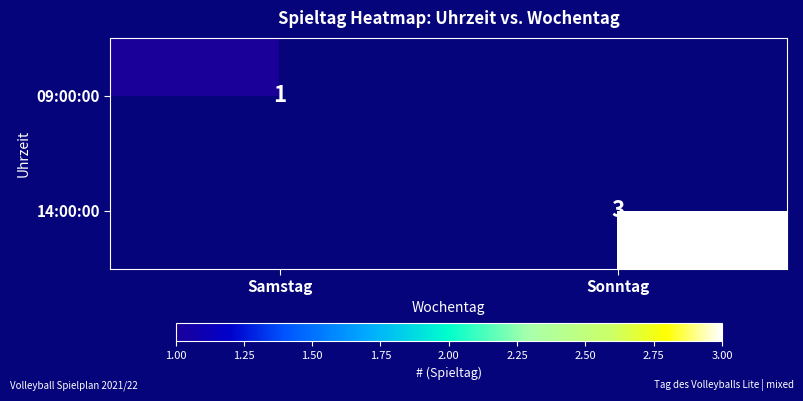

True or false: 14:00:00 has a value of 3 at Sonntag.

True